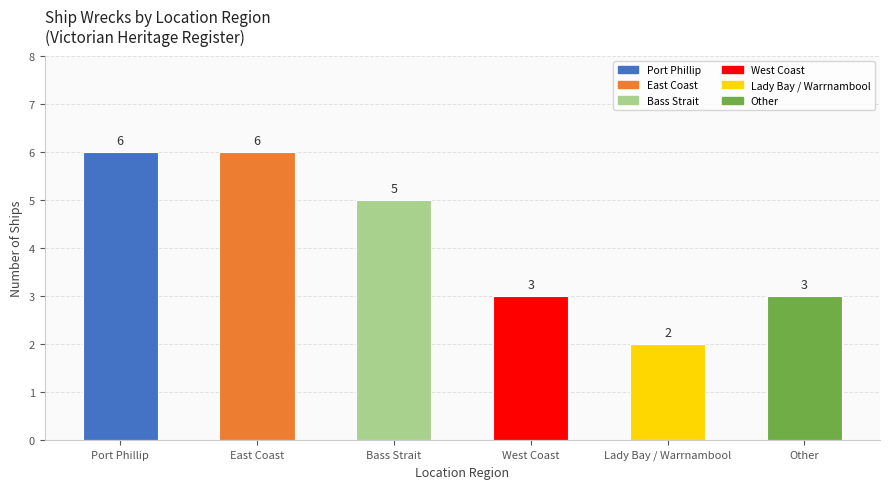

Reading right to left, extract all data points from this chart.

3	2	3	5	6	6